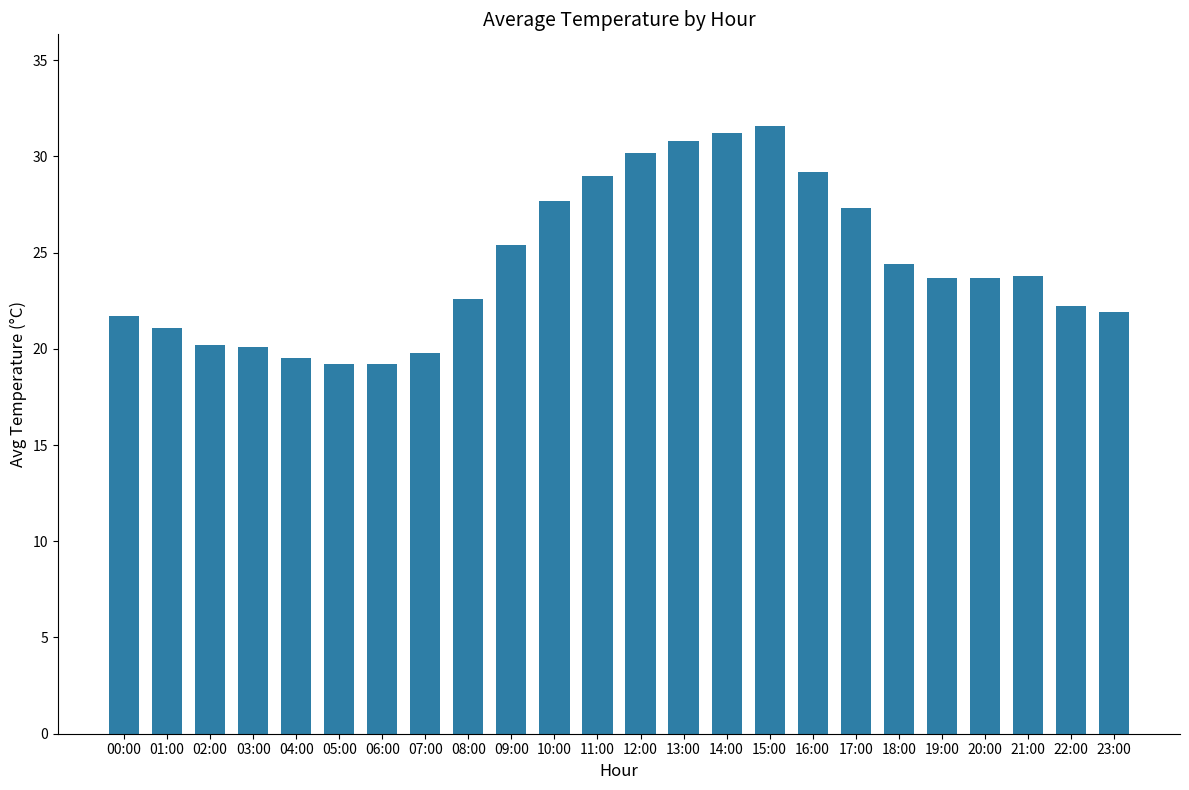

How many data points are above 23?

13